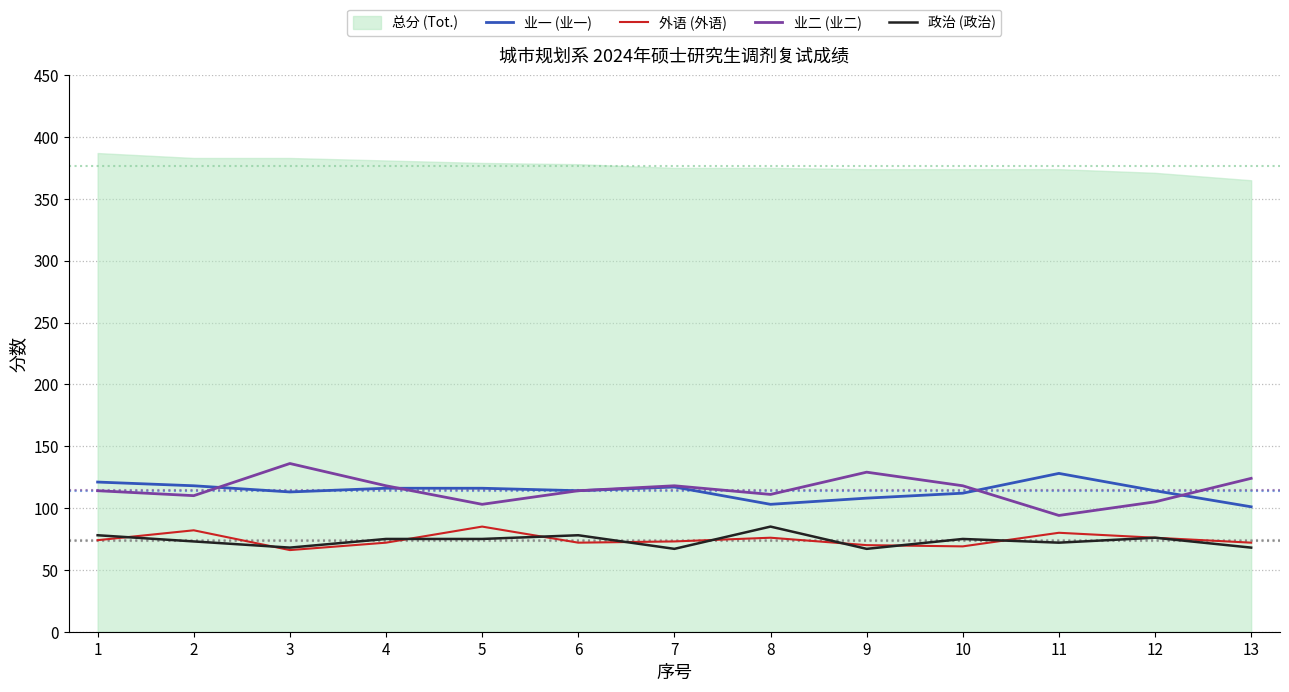

True or false: 业一 (业一) and 政治 (政治) cross at least once.

False